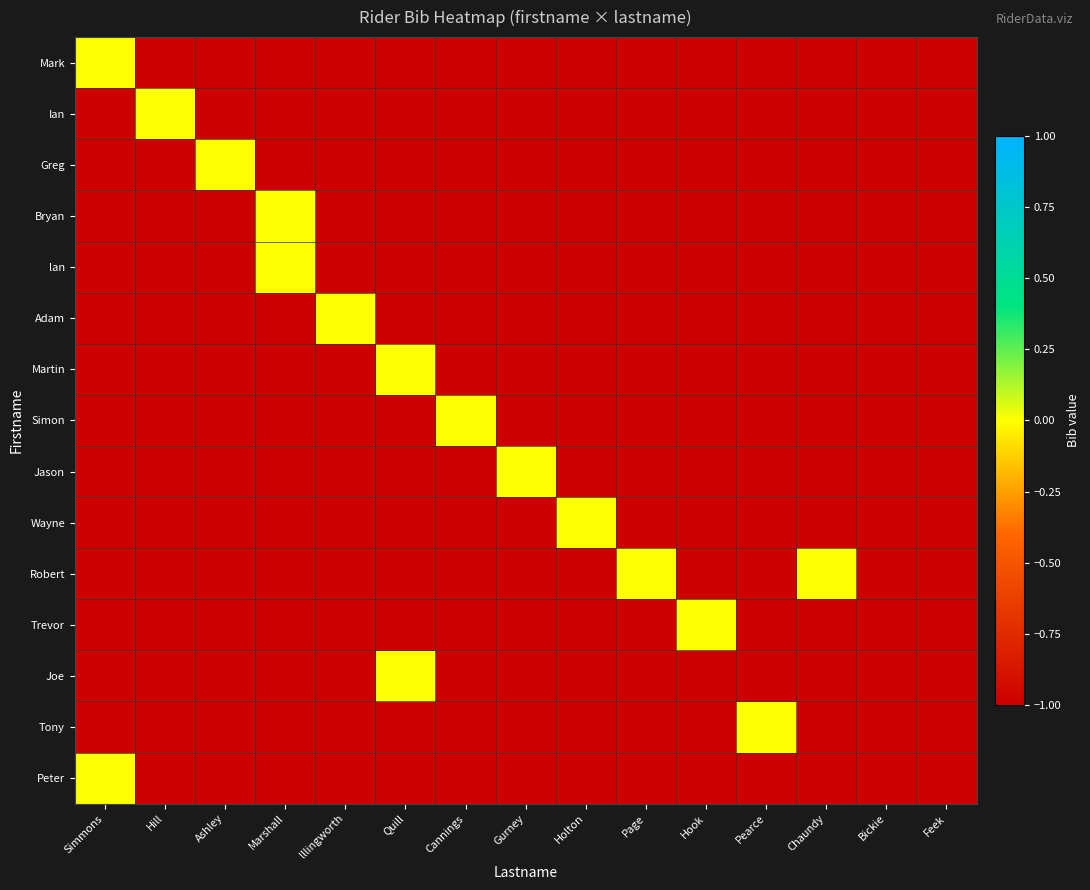

Reading right to left, transcribe all the data shown in this chart.

Mark: Feek=-1	Bickie=-1	Chaundy=-1	Pearce=-1	Hook=-1	Page=-1	Holton=-1	Gurney=-1	Cannings=-1	Quill=-1	lllingworth=-1	Marshall=-1	Ashley=-1	Hill=-1	Simmons=0
Ian: Feek=-1	Bickie=-1	Chaundy=-1	Pearce=-1	Hook=-1	Page=-1	Holton=-1	Gurney=-1	Cannings=-1	Quill=-1	lllingworth=-1	Marshall=-1	Ashley=-1	Hill=0	Simmons=-1
Greg: Feek=-1	Bickie=-1	Chaundy=-1	Pearce=-1	Hook=-1	Page=-1	Holton=-1	Gurney=-1	Cannings=-1	Quill=-1	lllingworth=-1	Marshall=-1	Ashley=0	Hill=-1	Simmons=-1
Bryan: Feek=-1	Bickie=-1	Chaundy=-1	Pearce=-1	Hook=-1	Page=-1	Holton=-1	Gurney=-1	Cannings=-1	Quill=-1	lllingworth=-1	Marshall=0	Ashley=-1	Hill=-1	Simmons=-1
lan: Feek=-1	Bickie=-1	Chaundy=-1	Pearce=-1	Hook=-1	Page=-1	Holton=-1	Gurney=-1	Cannings=-1	Quill=-1	lllingworth=-1	Marshall=0	Ashley=-1	Hill=-1	Simmons=-1
Adam: Feek=-1	Bickie=-1	Chaundy=-1	Pearce=-1	Hook=-1	Page=-1	Holton=-1	Gurney=-1	Cannings=-1	Quill=-1	lllingworth=0	Marshall=-1	Ashley=-1	Hill=-1	Simmons=-1
Martin: Feek=-1	Bickie=-1	Chaundy=-1	Pearce=-1	Hook=-1	Page=-1	Holton=-1	Gurney=-1	Cannings=-1	Quill=0	lllingworth=-1	Marshall=-1	Ashley=-1	Hill=-1	Simmons=-1
Simon: Feek=-1	Bickie=-1	Chaundy=-1	Pearce=-1	Hook=-1	Page=-1	Holton=-1	Gurney=-1	Cannings=0	Quill=-1	lllingworth=-1	Marshall=-1	Ashley=-1	Hill=-1	Simmons=-1
Jason: Feek=-1	Bickie=-1	Chaundy=-1	Pearce=-1	Hook=-1	Page=-1	Holton=-1	Gurney=0	Cannings=-1	Quill=-1	lllingworth=-1	Marshall=-1	Ashley=-1	Hill=-1	Simmons=-1
Wayne: Feek=-1	Bickie=-1	Chaundy=-1	Pearce=-1	Hook=-1	Page=-1	Holton=0	Gurney=-1	Cannings=-1	Quill=-1	lllingworth=-1	Marshall=-1	Ashley=-1	Hill=-1	Simmons=-1
Robert: Feek=-1	Bickie=-1	Chaundy=0	Pearce=-1	Hook=-1	Page=0	Holton=-1	Gurney=-1	Cannings=-1	Quill=-1	lllingworth=-1	Marshall=-1	Ashley=-1	Hill=-1	Simmons=-1
Trevor: Feek=-1	Bickie=-1	Chaundy=-1	Pearce=-1	Hook=0	Page=-1	Holton=-1	Gurney=-1	Cannings=-1	Quill=-1	lllingworth=-1	Marshall=-1	Ashley=-1	Hill=-1	Simmons=-1
Joe: Feek=-1	Bickie=-1	Chaundy=-1	Pearce=-1	Hook=-1	Page=-1	Holton=-1	Gurney=-1	Cannings=-1	Quill=0	lllingworth=-1	Marshall=-1	Ashley=-1	Hill=-1	Simmons=-1
Tony: Feek=-1	Bickie=-1	Chaundy=-1	Pearce=0	Hook=-1	Page=-1	Holton=-1	Gurney=-1	Cannings=-1	Quill=-1	lllingworth=-1	Marshall=-1	Ashley=-1	Hill=-1	Simmons=-1
Peter: Feek=-1	Bickie=-1	Chaundy=-1	Pearce=-1	Hook=-1	Page=-1	Holton=-1	Gurney=-1	Cannings=-1	Quill=-1	lllingworth=-1	Marshall=-1	Ashley=-1	Hill=-1	Simmons=0